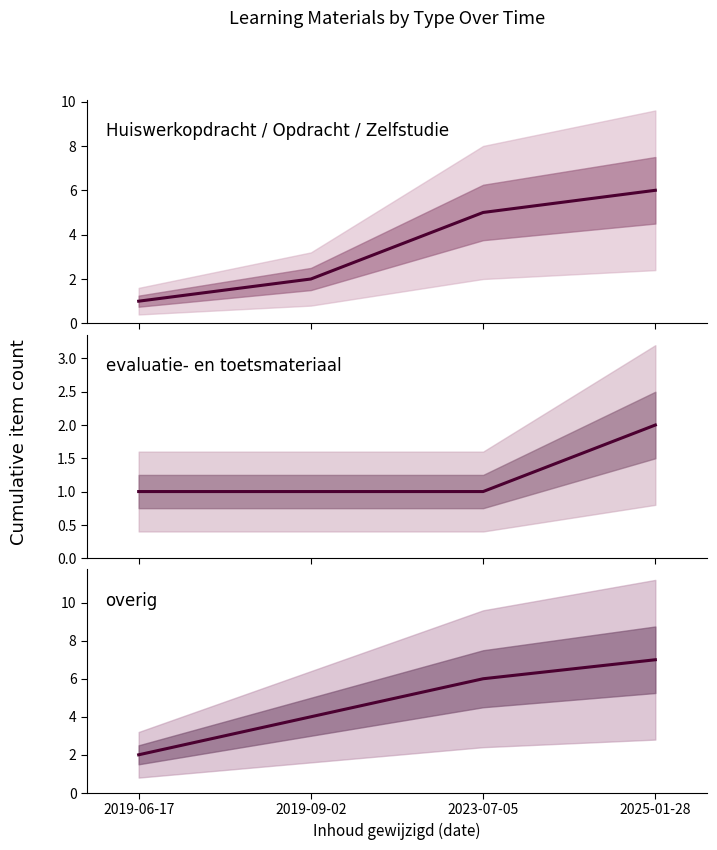

What is the lowest value of the overig series?

2